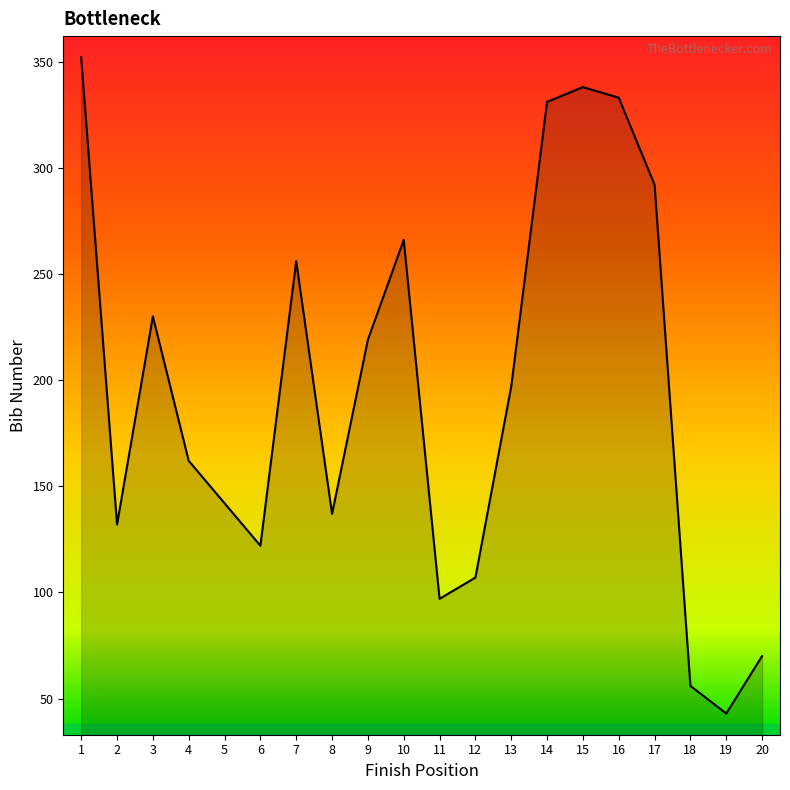

What is the ratio of the value at 11 to the value at 3?

0.4